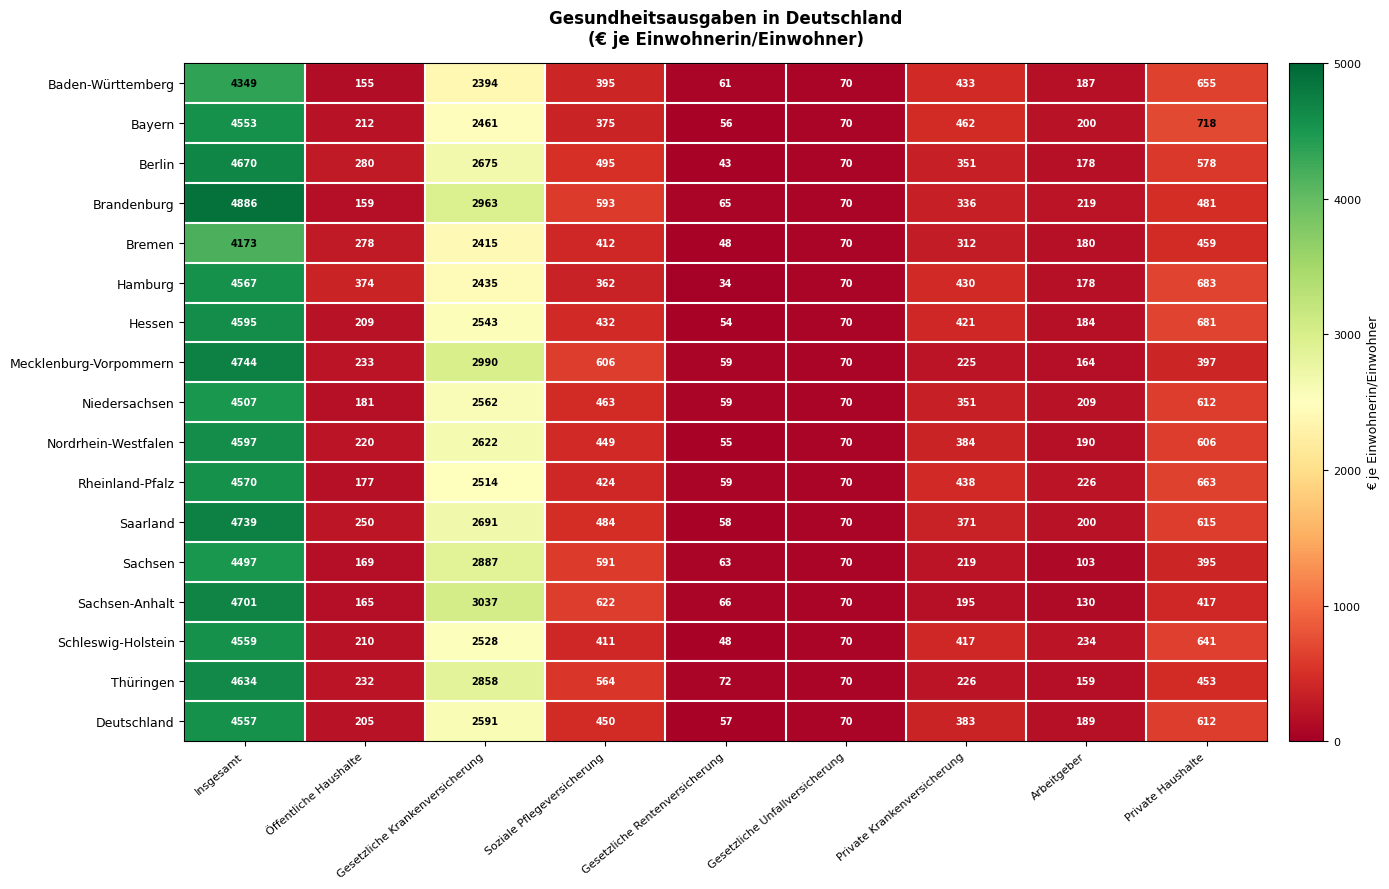

Which category has the highest value across all series?

Insgesamt